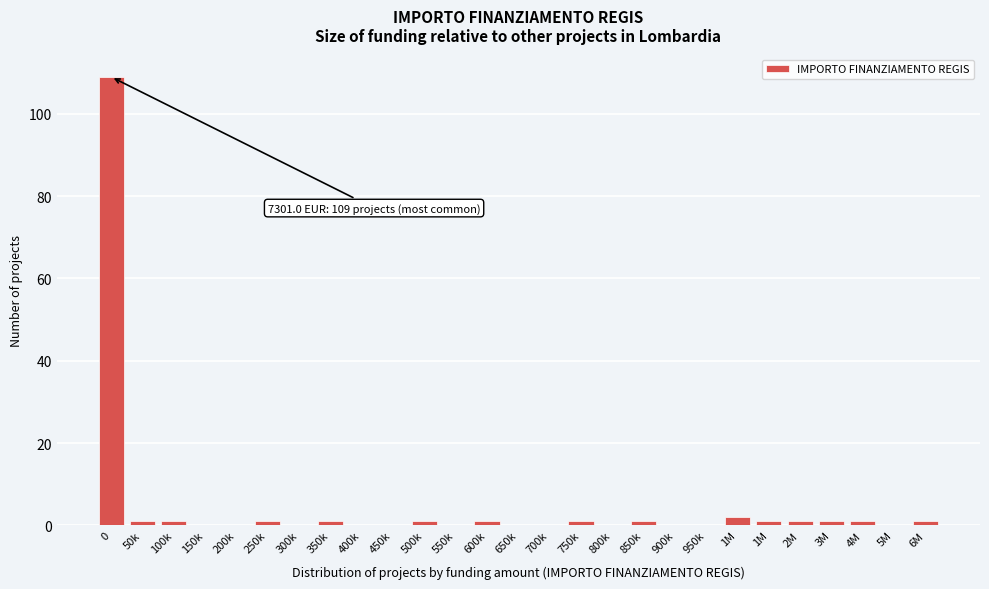

Count the number of categories in the chart.

27